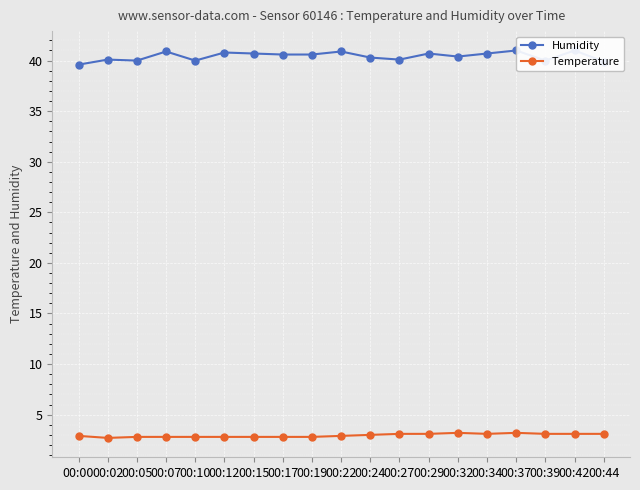

Rank the series by their average value, from lowest to highest.

Temperature, Humidity